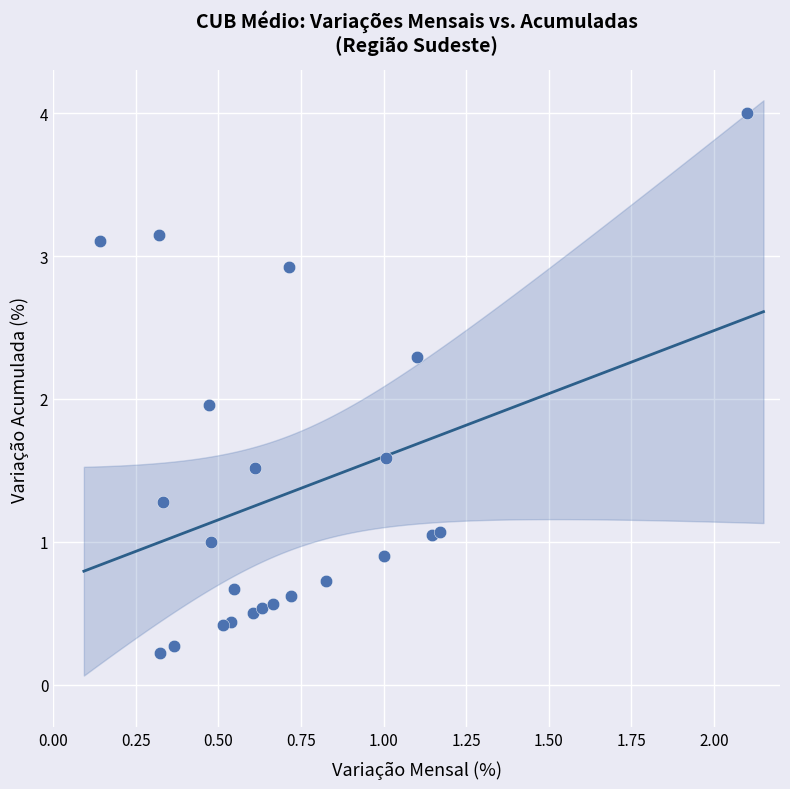

What is the range of X values (max minus min)?

2.0